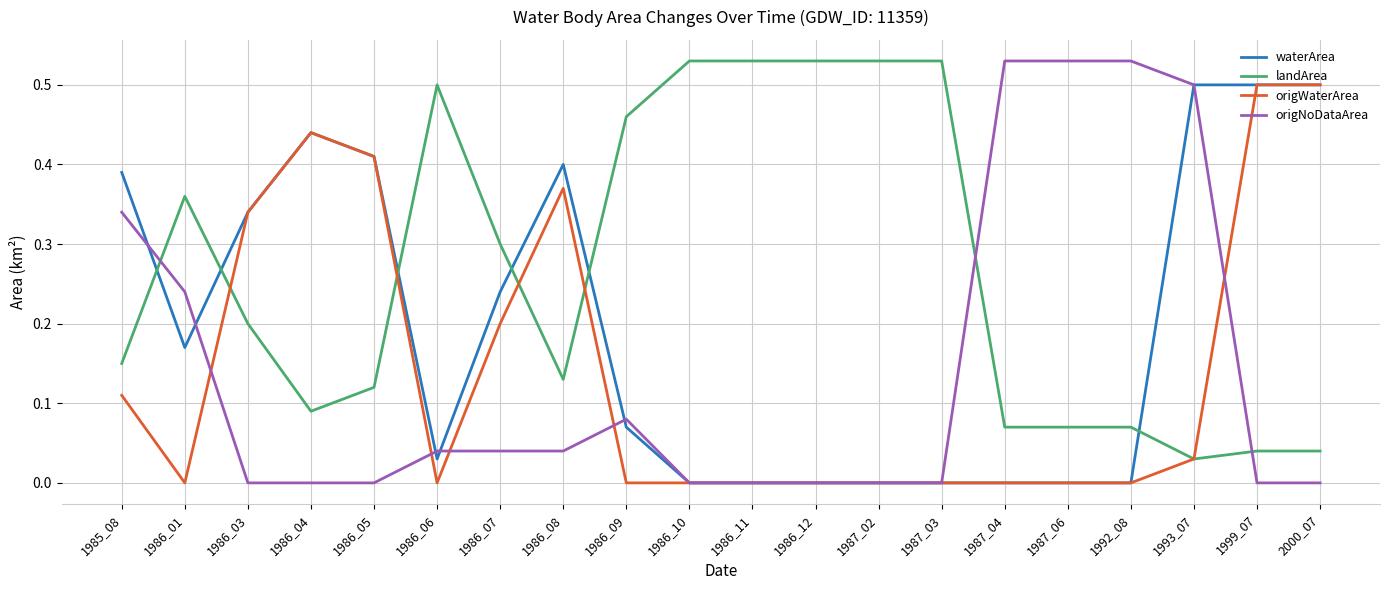

Which series has the largest range (max minus min)?

origNoDataArea